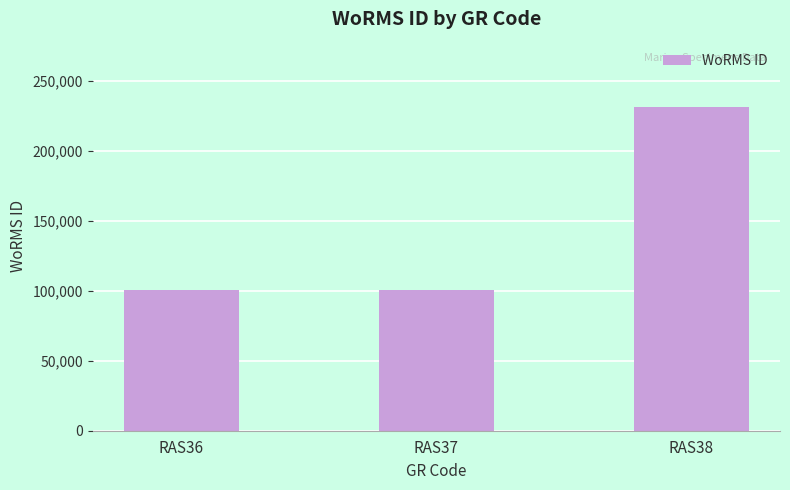

Approximately how many times larger is the value at RAS37 compared to RAS36?

1.0